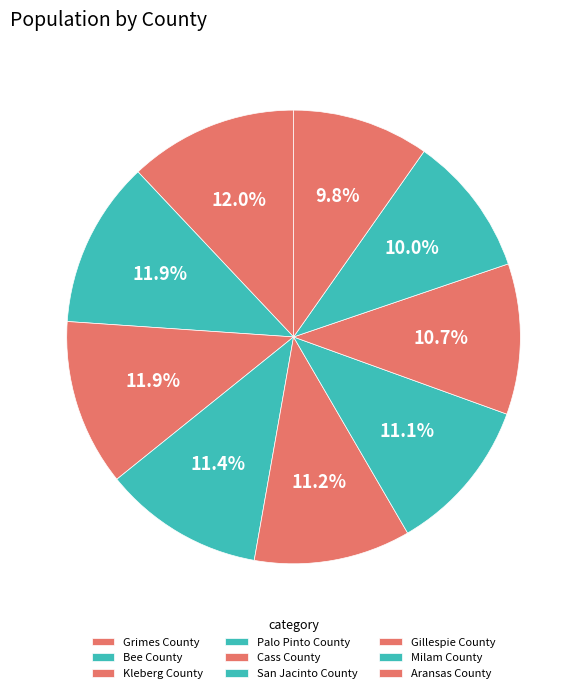

How many segments does this pie chart have?

9